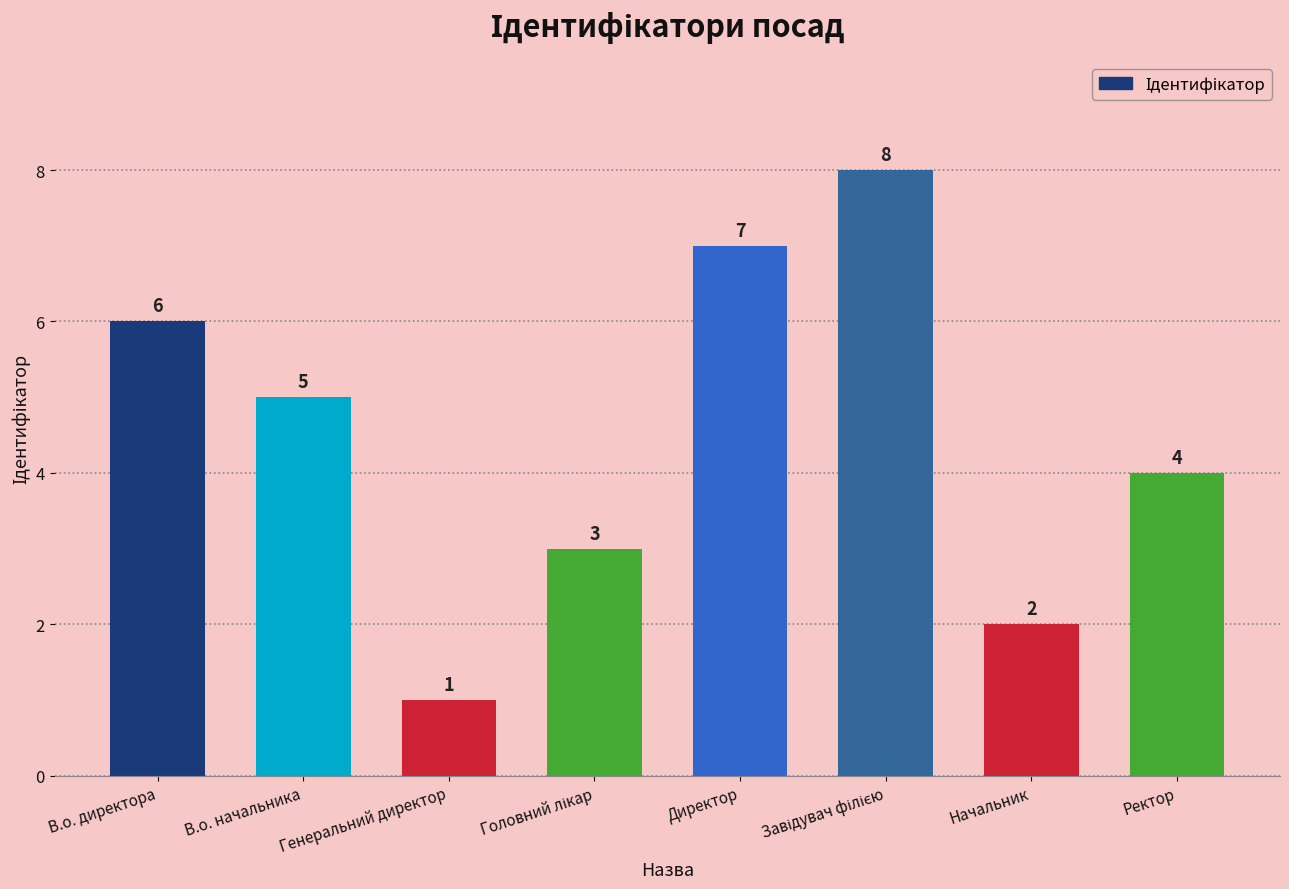

True or false: the data shows 2 at Ректор.

False